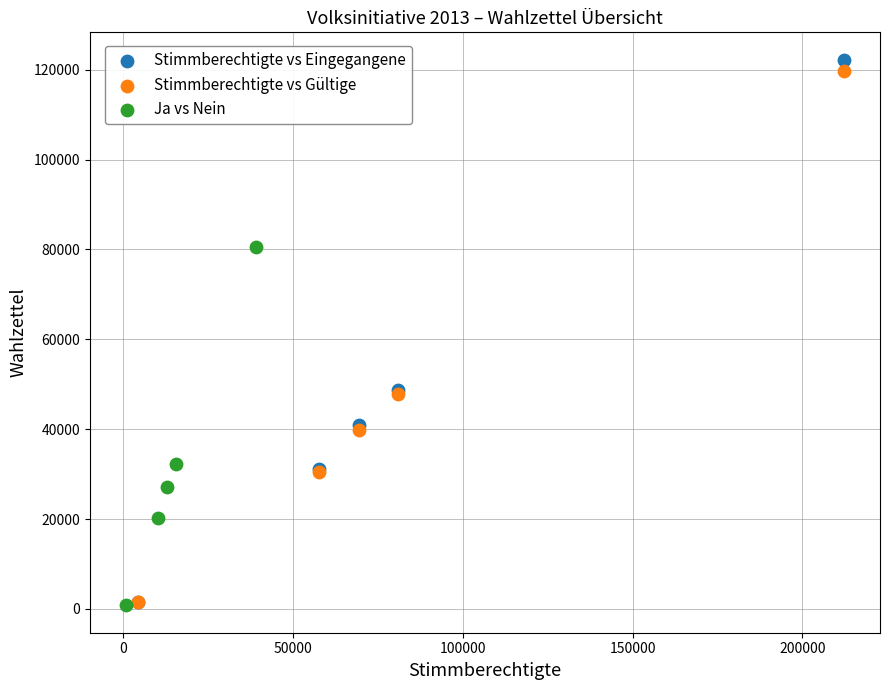

Which series has the largest Y range (max minus min)?

Stimmberechtigte vs Eingegangene